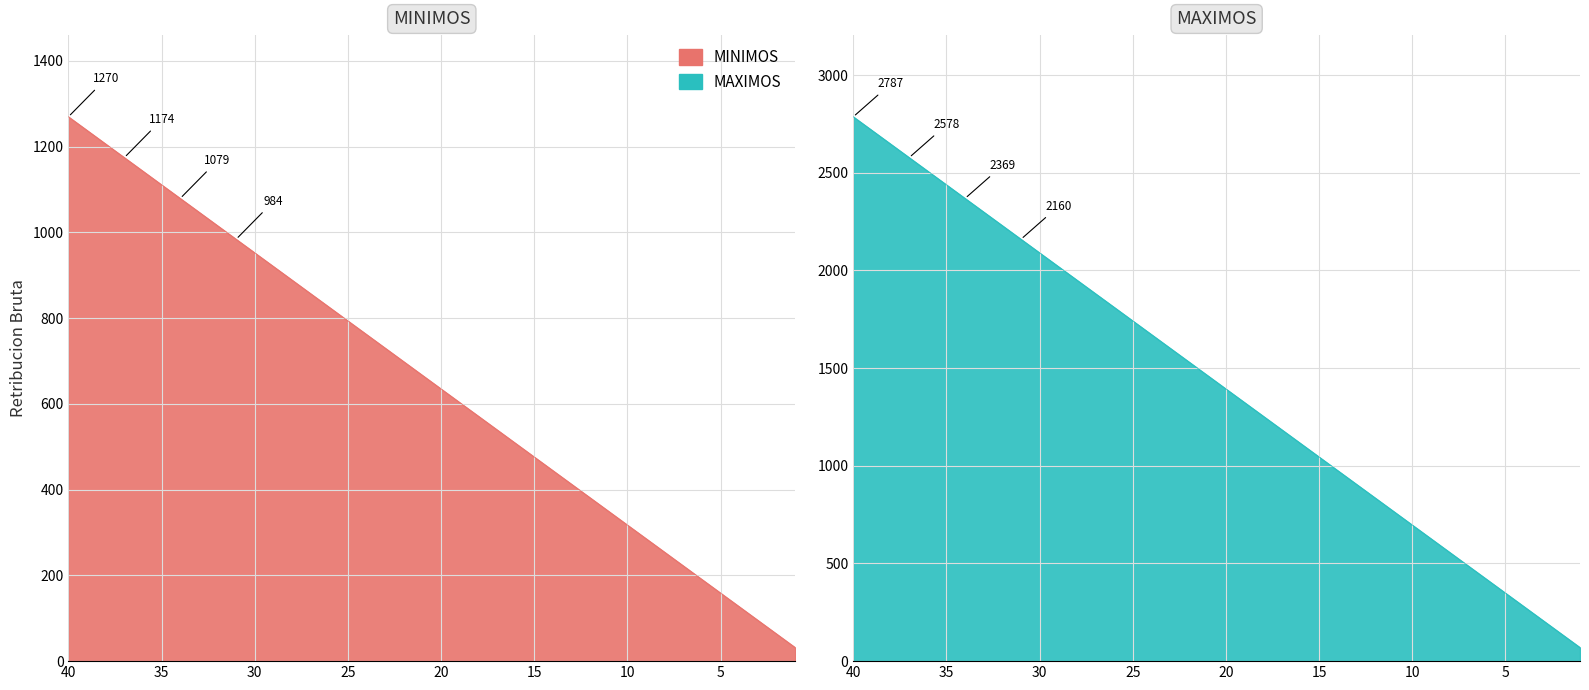

Reading right to left, what are all the values shown in this chart?

MINIMOS: 1=31.7	2=63.5	3=95.2	4=127.0	5=158.7	6=190.4	7=222.2	8=253.9	9=285.6	10=317.4	11=349.1	12=380.9	13=412.6	14=444.3	15=476.1	16=507.8	17=539.5	18=571.3	19=603.0	20=634.8	21=666.5	22=698.2	23=730.0	24=761.7	25=793.5	26=825.2	27=856.9	28=888.7	29=920.4	30=952.1	31=983.9	32=1015.6	33=1047.4	34=1079.1	35=1110.8	36=1142.6	37=1174.3	38=1206.0	39=1237.8	40=1269.5
MAXIMOS: 1=69.7	2=139.3	3=209.0	4=278.7	5=348.3	6=418.0	7=487.7	8=557.4	9=627.0	10=696.7	11=766.4	12=836.0	13=905.7	14=975.4	15=1045.0	16=1114.7	17=1184.4	18=1254.0	19=1323.7	20=1393.4	21=1463.0	22=1532.7	23=1602.4	24=1672.0	25=1741.7	26=1811.4	27=1881.0	28=1950.7	29=2020.4	30=2090.1	31=2159.7	32=2229.4	33=2299.1	34=2368.7	35=2438.4	36=2508.1	37=2577.7	38=2647.4	39=2717.1	40=2786.7